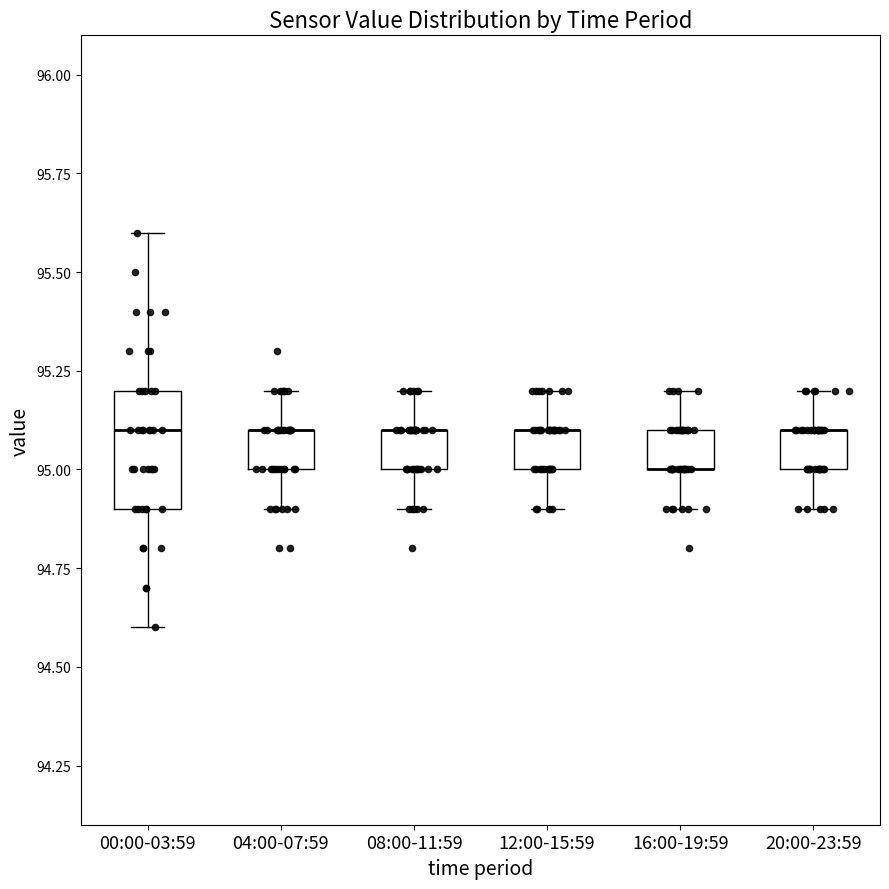

Where is the lower edge of the box for 20:00-23:59 on the y-axis? The values are not printed on the chart, so give them approximately, as read against the axis.

95.0